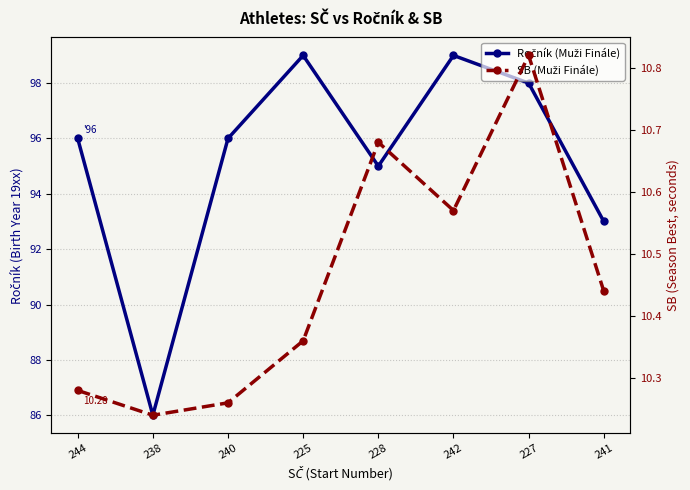

Is it true that SB (Muži Finále) equals 4.9 at 238?

False